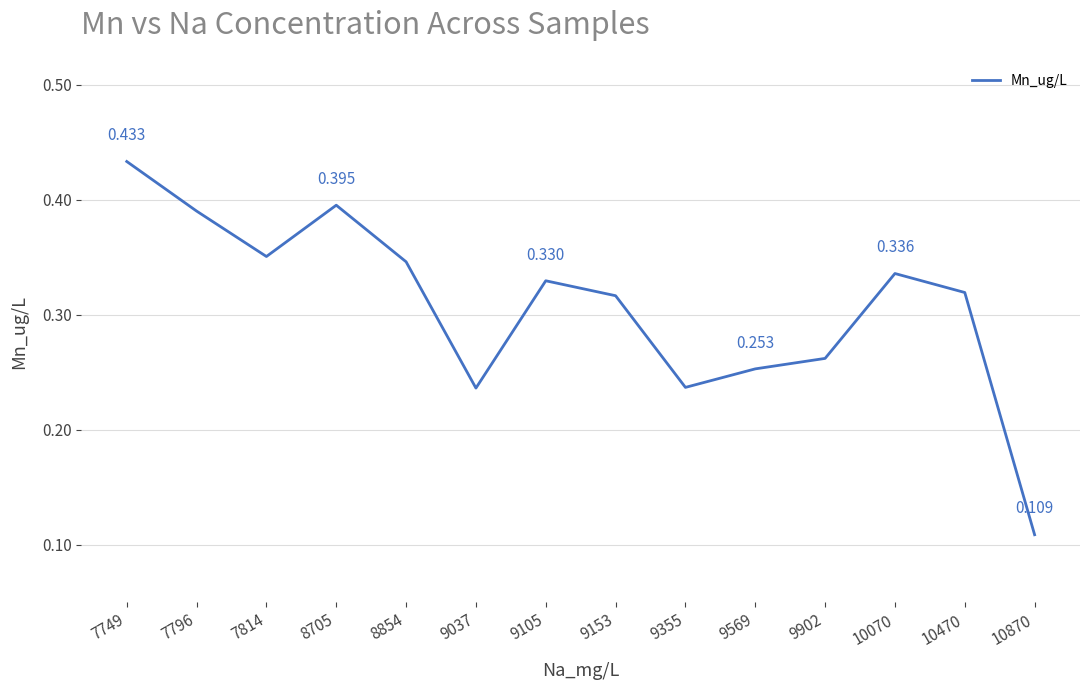

Does the chart have visible grid lines?

Yes